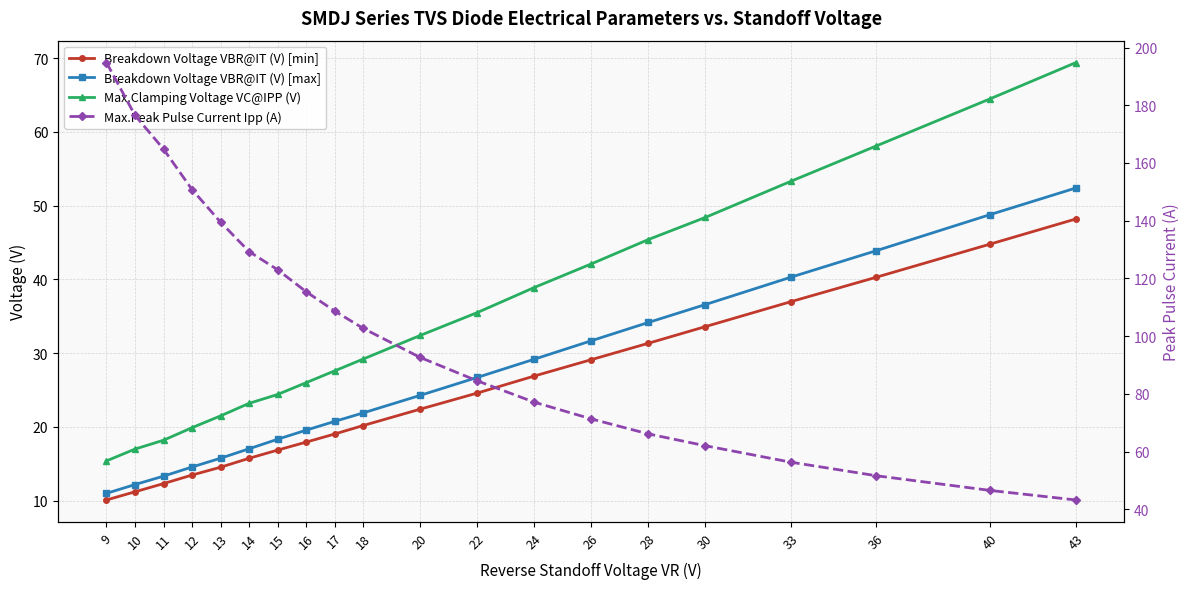

Which has a higher value, 33 or 14?

33